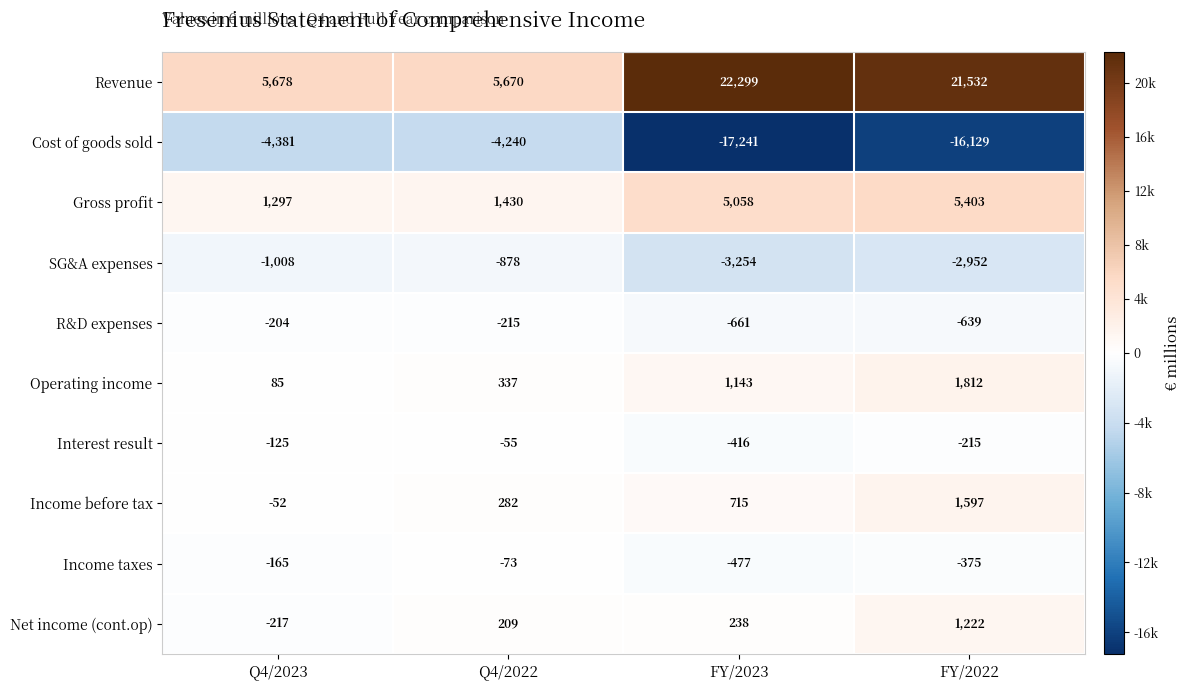

Which category has the highest value across all series?

FY/2023